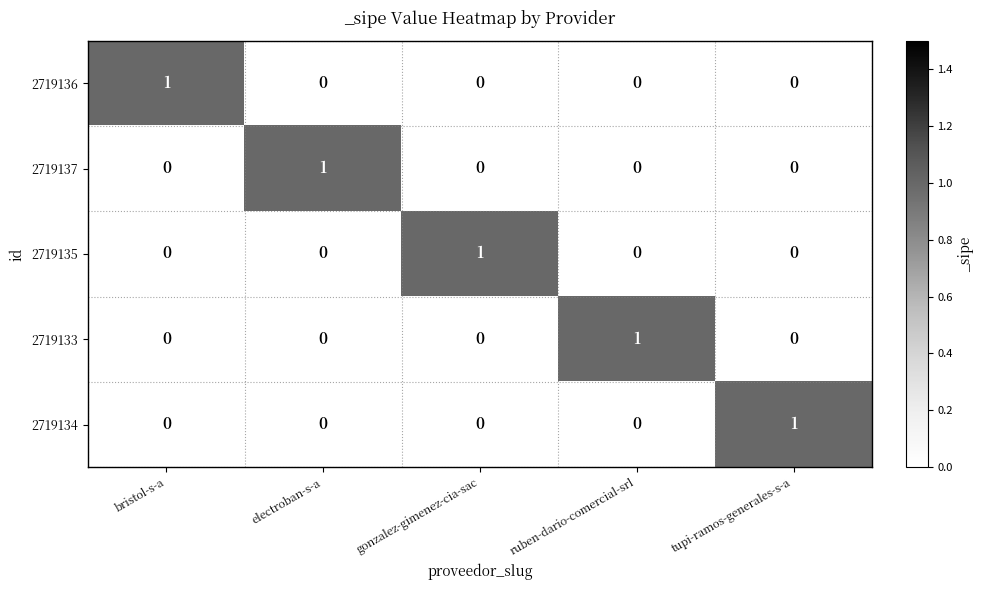

Is it true that 2719137 equals 0 at ruben-dario-comercial-srl?

True